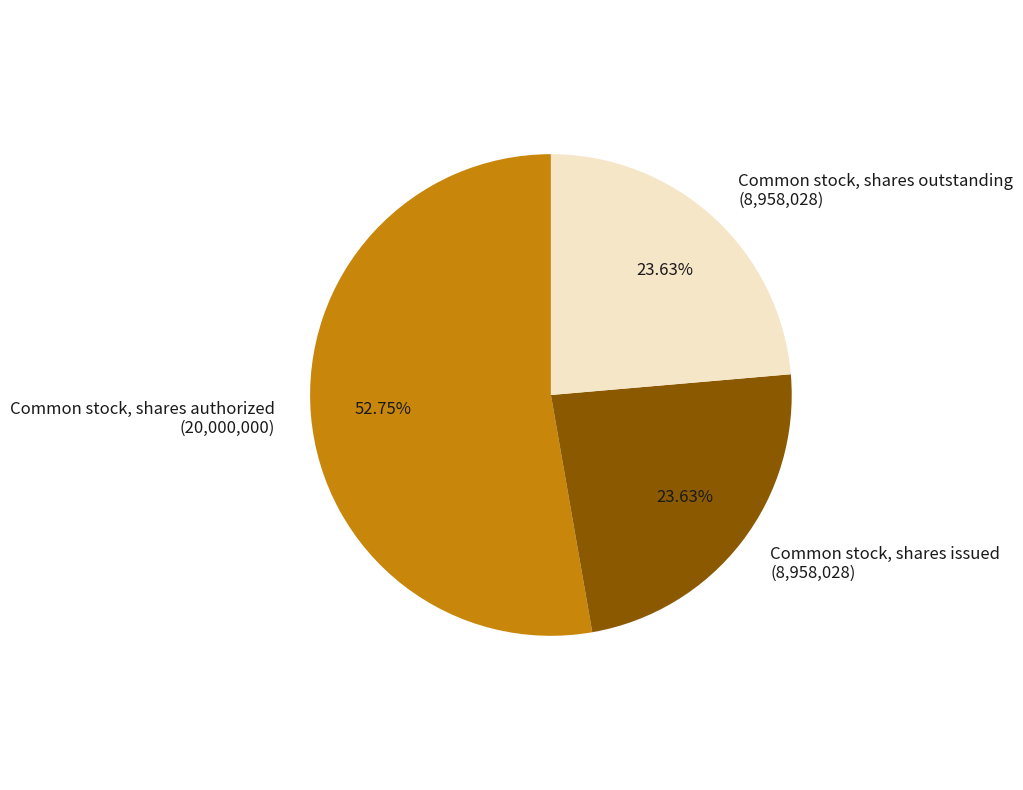

To the nearest percent, what portion does Common stock, shares outstanding represent?

24%